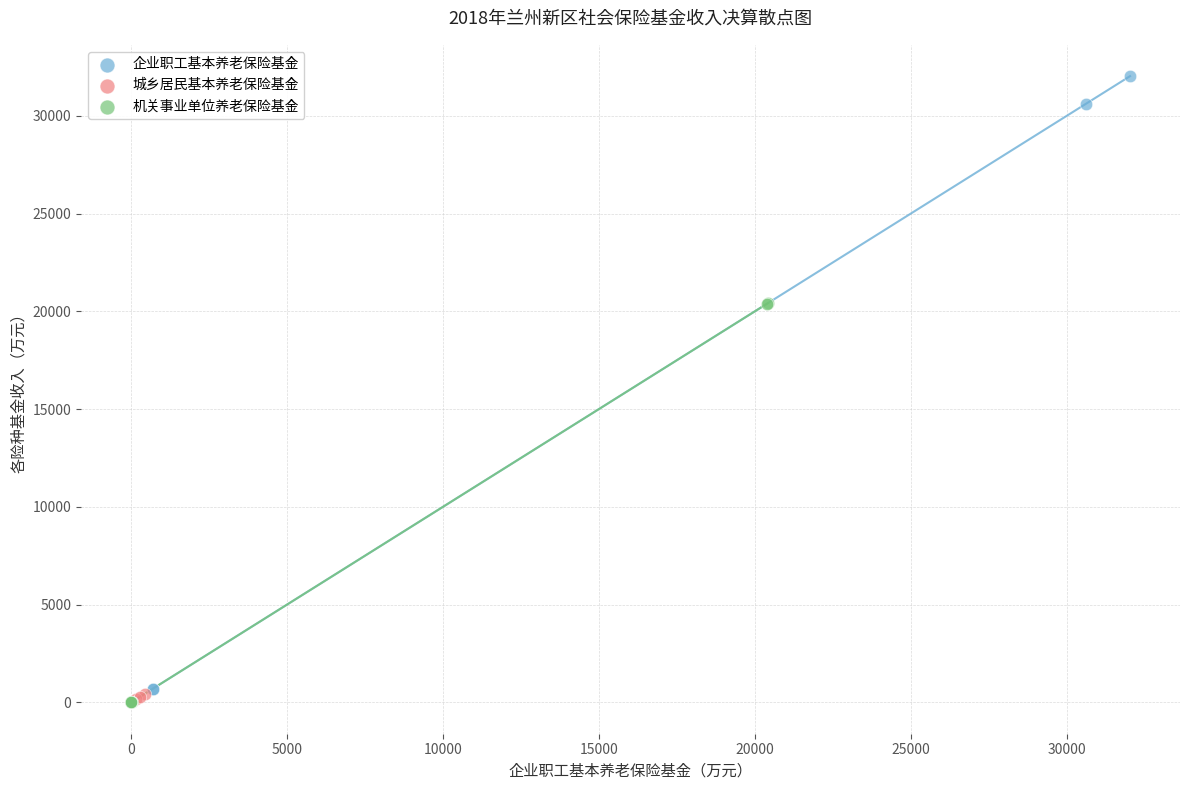

Which series has the widest spread of Y values?

企业职工基本养老保险基金